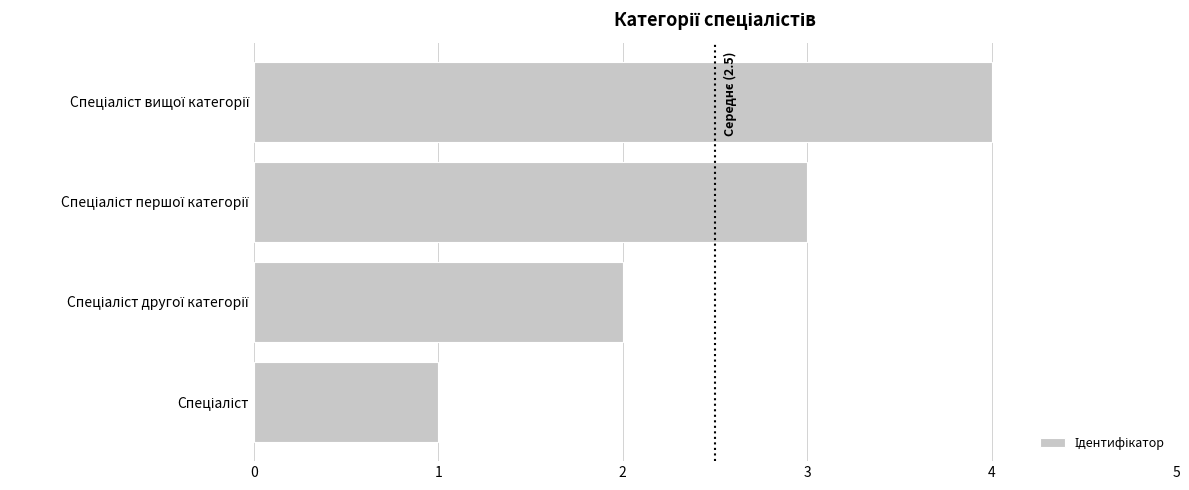

What is the difference between the maximum and minimum values?

3